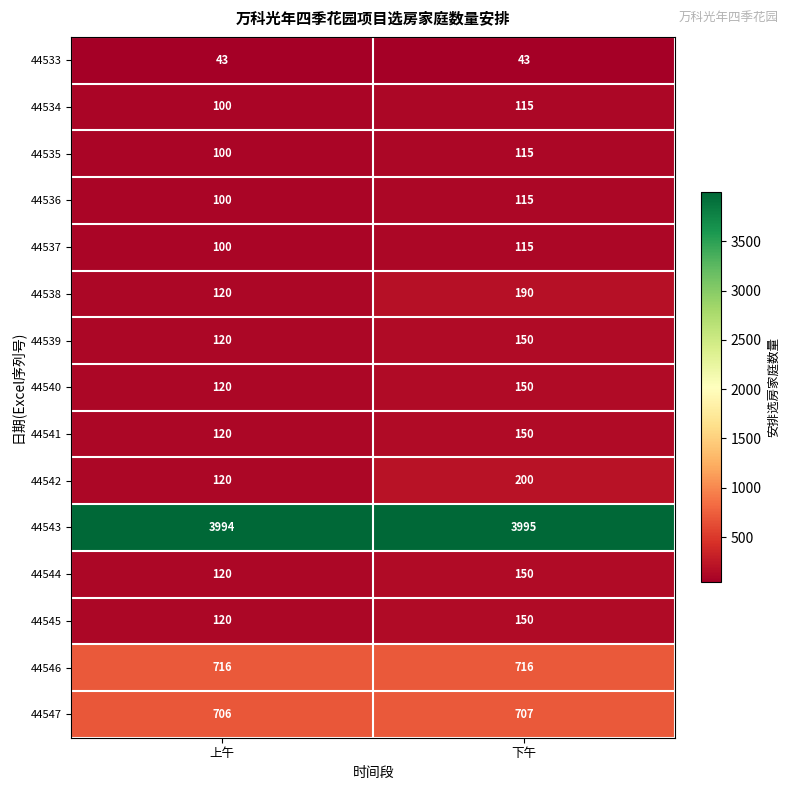

At which label is 44544 closest to 135?

上午